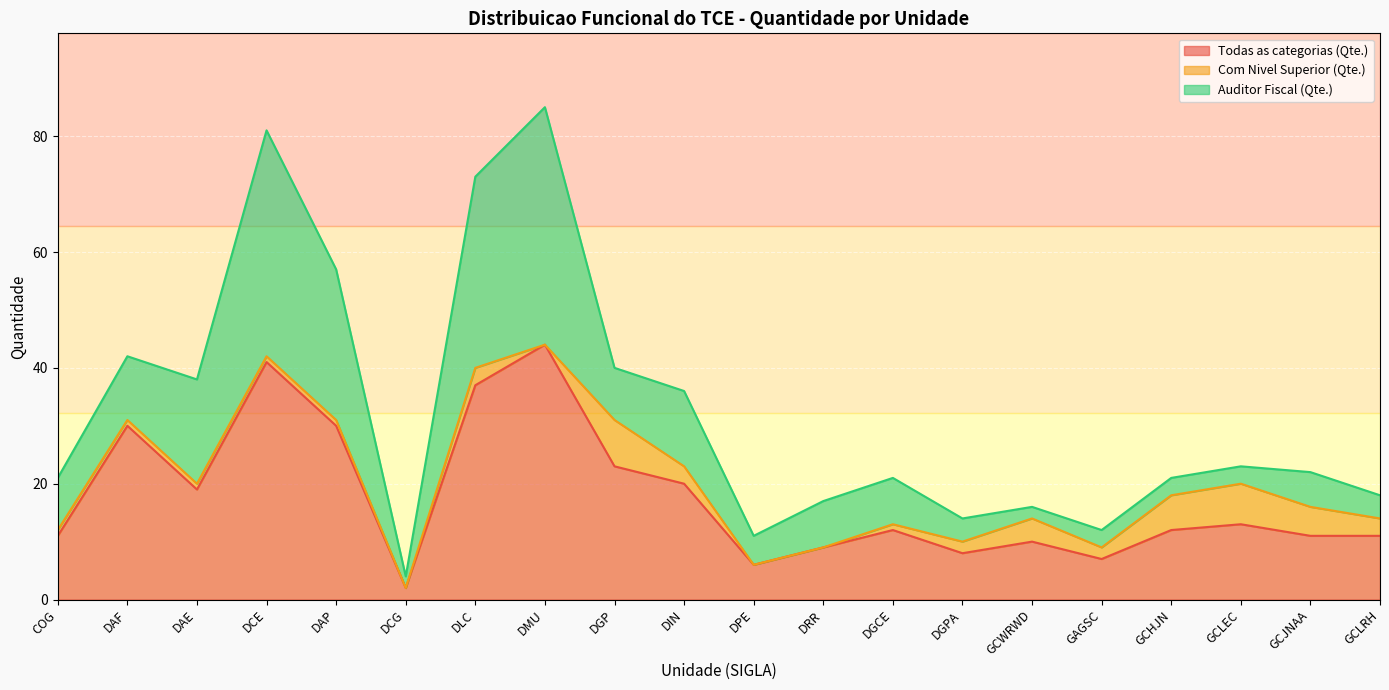

True or false: Auditor Fiscal (Qte.) and Todas as categorias (Qte.) cross at least once.

False